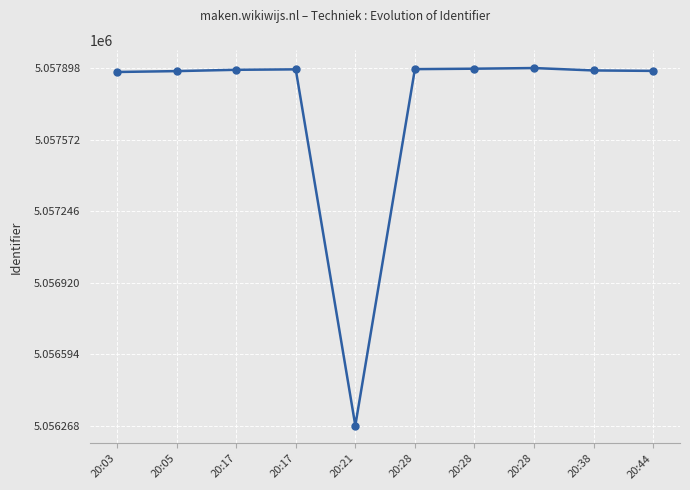

How many data points are less than 5057890?

5